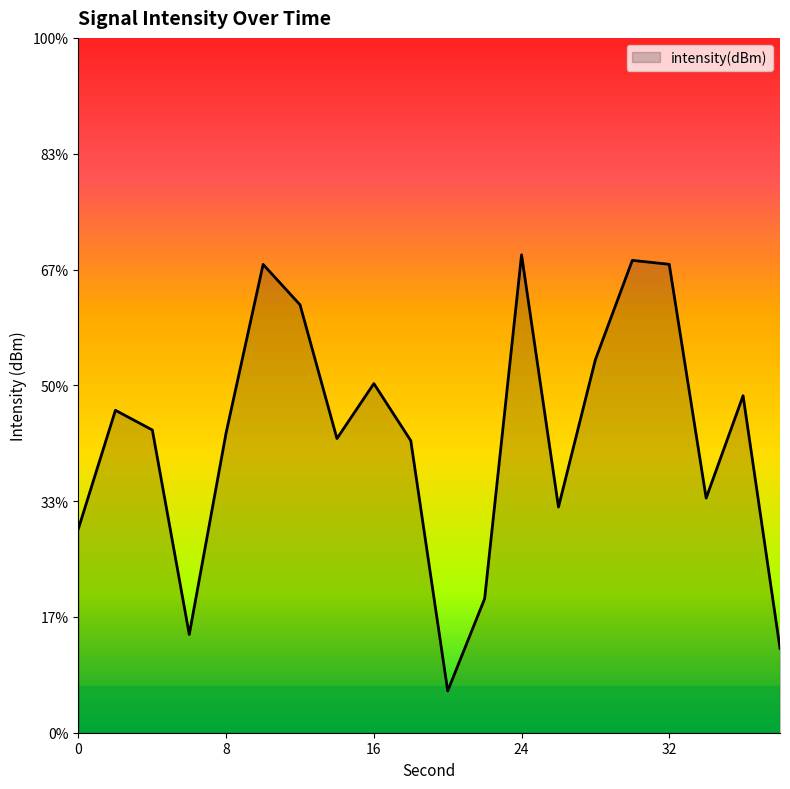

True or false: the data shows -238.1 at 0.

False